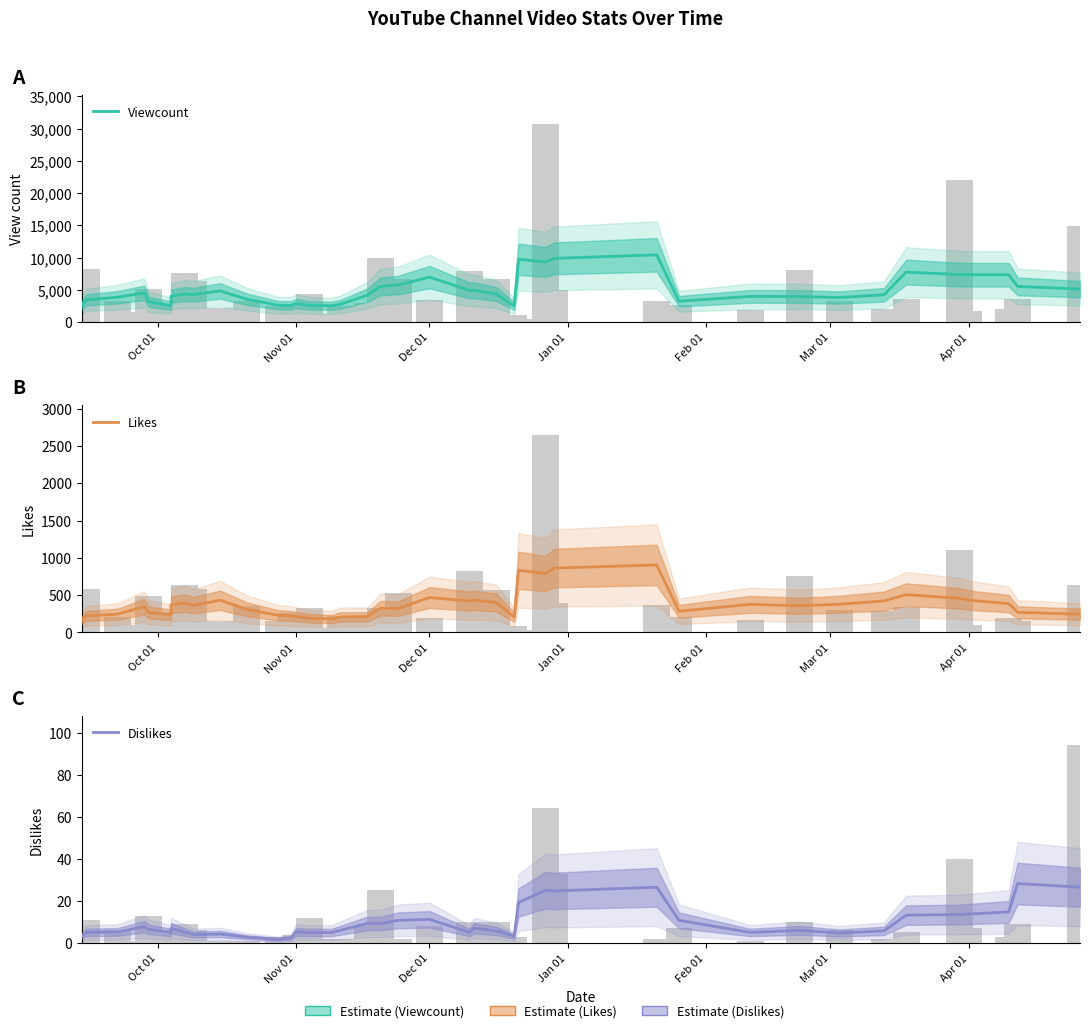

How many data points in Dislikes are less than 6?

19